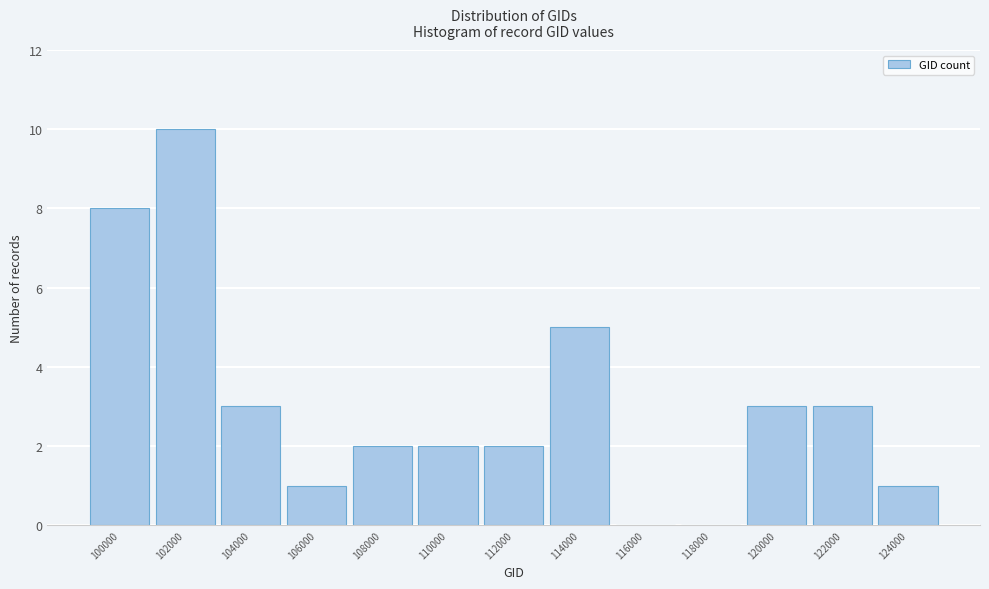

Reading left to right, what are all the values shown in this chart?

100000=8	102000=10	104000=3	106000=1	108000=2	110000=2	112000=2	114000=5	116000=0	118000=0	120000=3	122000=3	124000=1